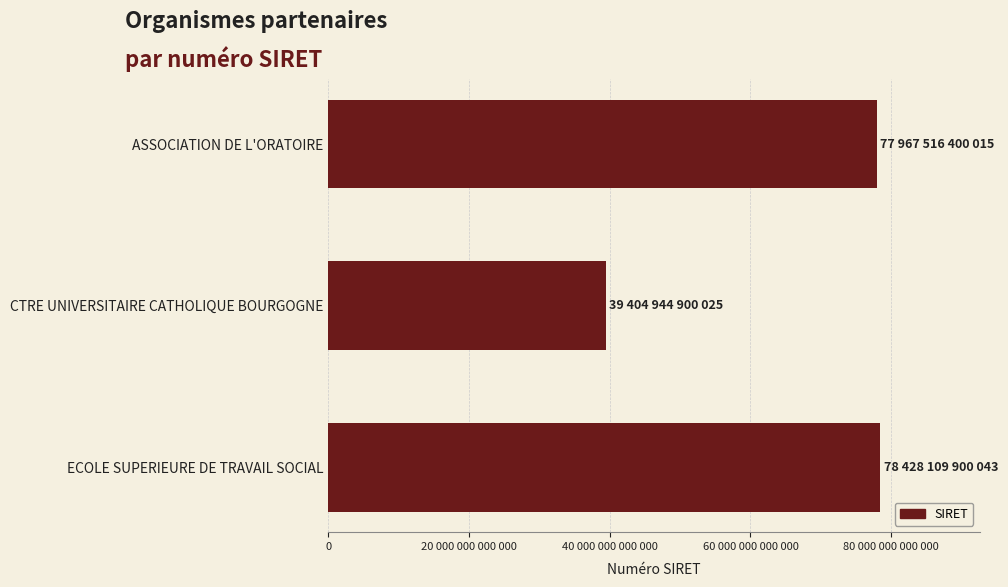

Are the bars horizontal?

Yes